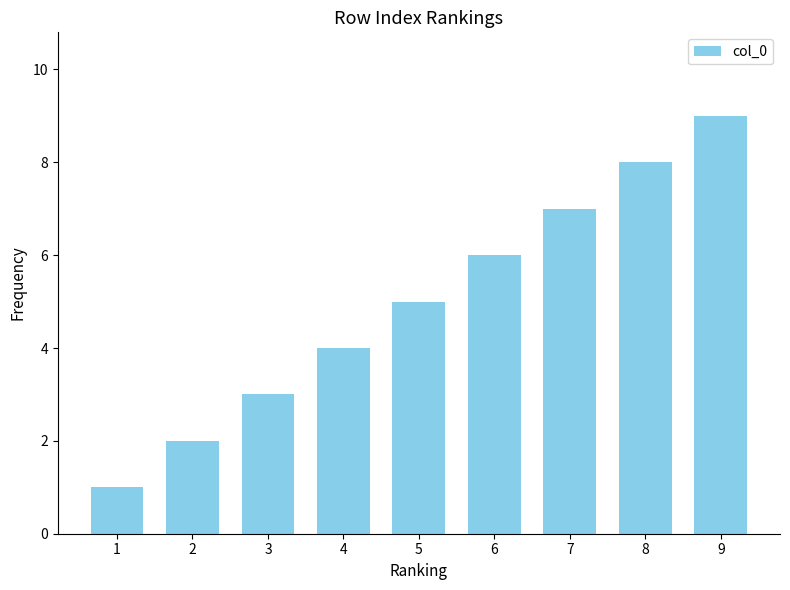

How many values are between 3 and 7?

5